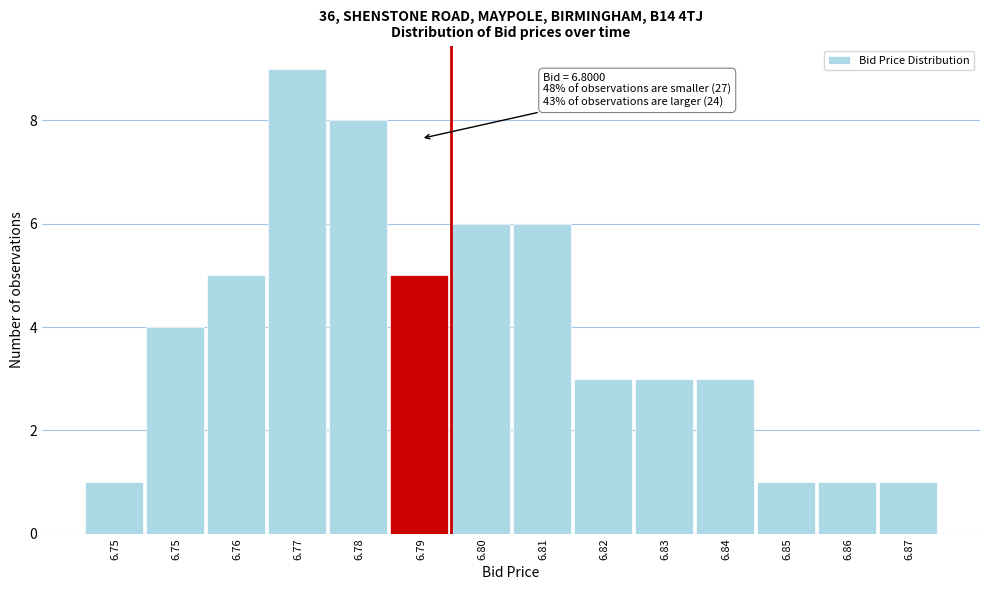

How many distinct data groups are displayed?

1